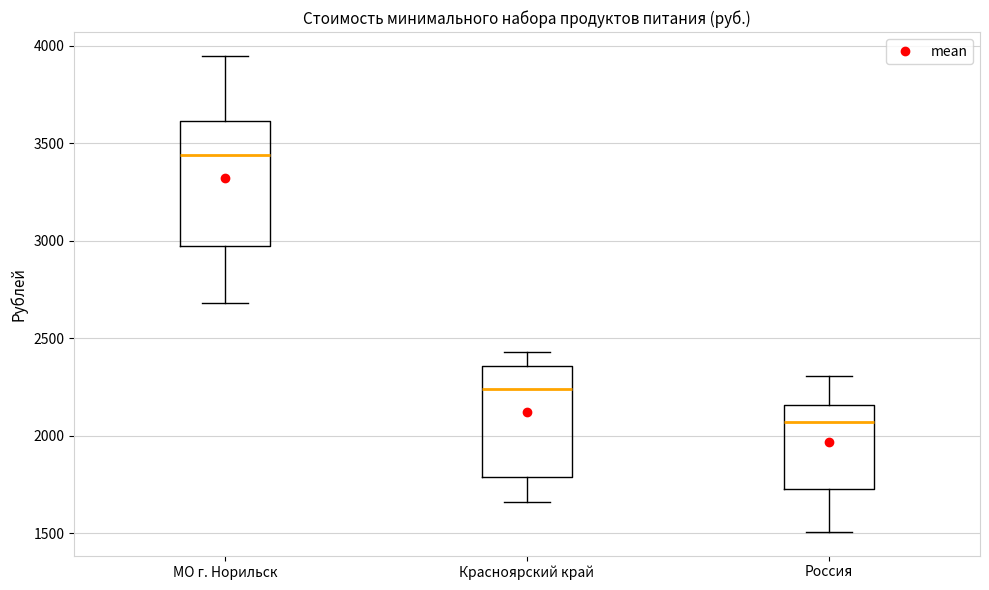

Reading left to right, read every box against the y-axis: the position of its median line, the range the box covers, and the ends of its whiskers. The values are not printed on the chart, so give them approximately, as read against the axis.

МО г. Норильск: median 3450, box 2950 to 3600, whiskers 2700 to 3950
Красноярский край: median 2250, box 1800 to 2350, whiskers 1650 to 2450
Россия: median 2050, box 1750 to 2150, whiskers 1500 to 2300